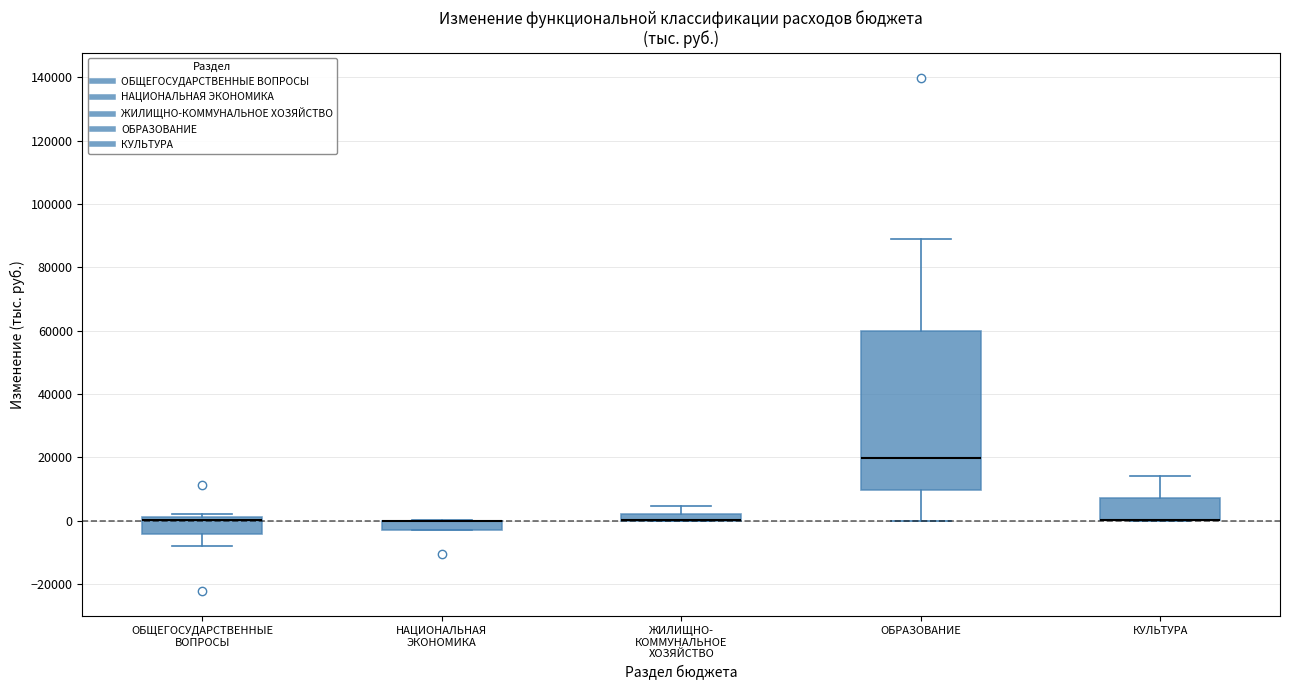

Where does the lower whisker of the box for ОБЩЕГОСУДАРСТВЕННЫЕ ВОПРОСЫ end on the y-axis? The values are not printed on the chart, so give them approximately, as read against the axis.

-8000